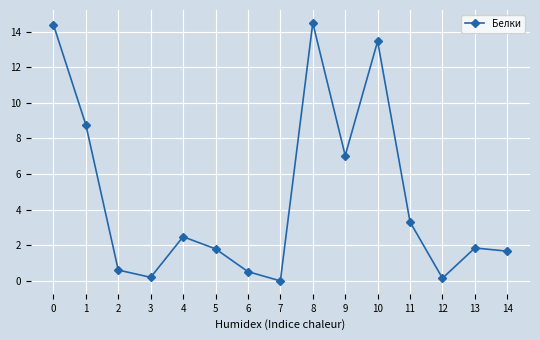

What is the difference between the maximum and minimum values?

14.5